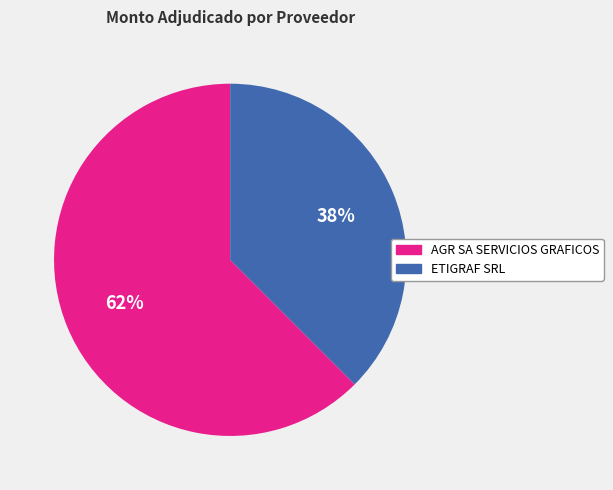

Do AGR SA SERVICIOS GRAFICOS and ETIGRAF SRL together represent more than half of the pie?

Yes